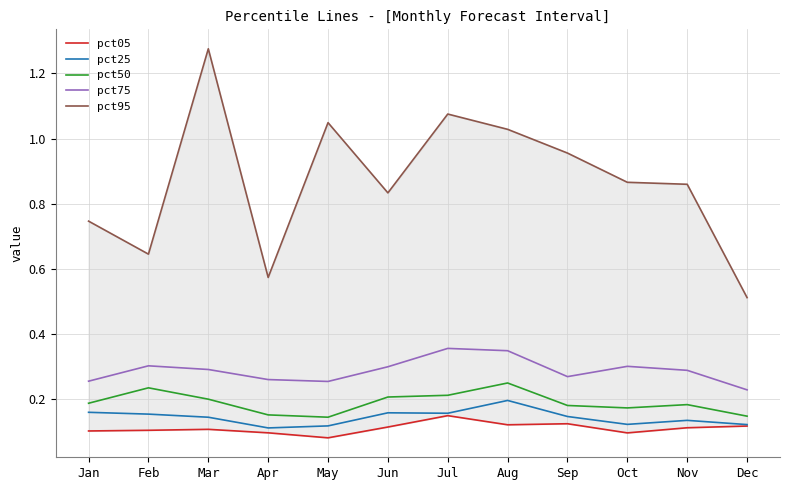

True or false: pct75 and pct25 intersect in this chart.

False